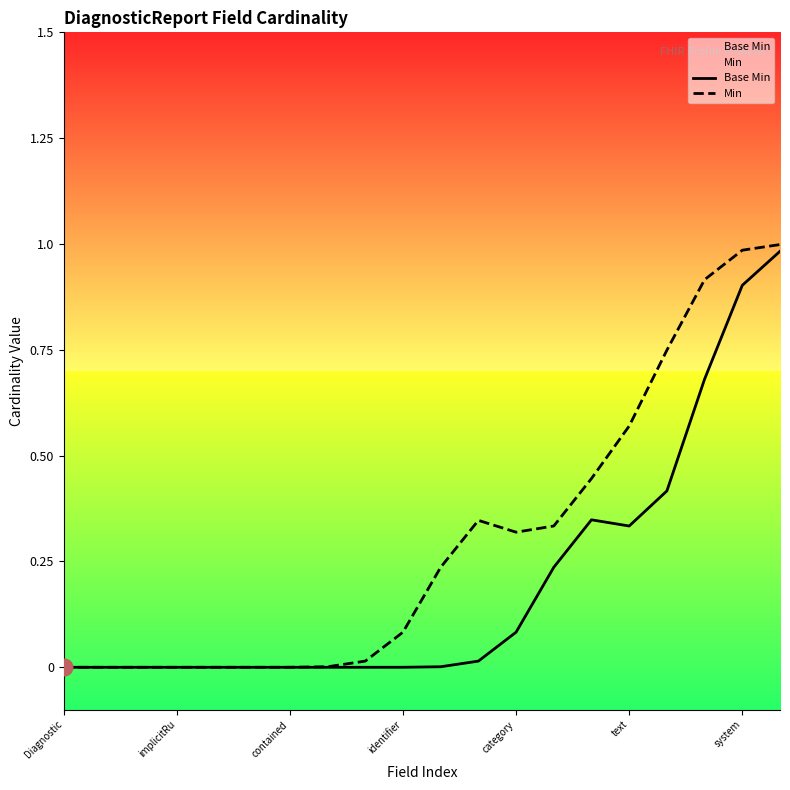

Rank the series at 11 from lowest to highest value.

Base Min, Min